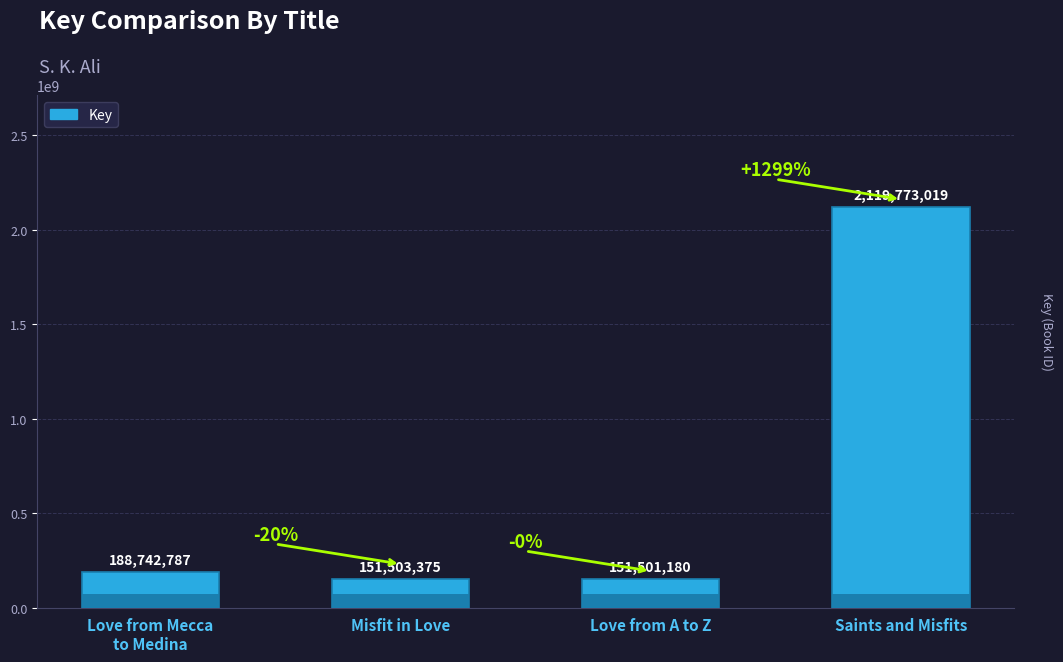

What is the change in value from Love from Mecca
to Medina to Saints and Misfits?

+1931030232